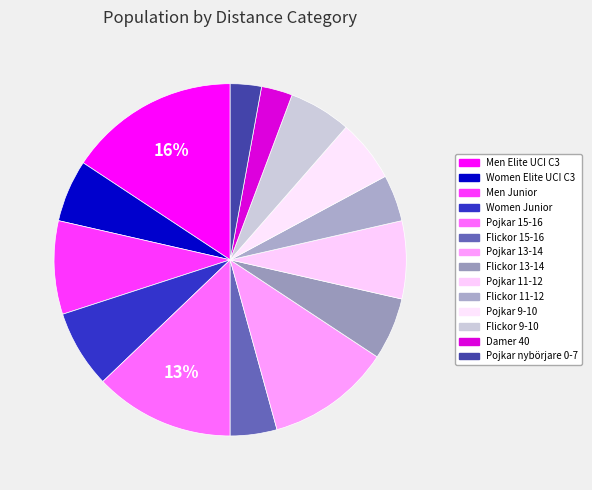

Rank the categories by value from lowest to highest.

Damer 40, Pojkar nybörjare 0-7, Flickor 15-16, Flickor 11-12, Women Elite UCI C3, Flickor 13-14, Pojkar 9-10, Flickor 9-10, Women Junior, Pojkar 11-12, Men Junior, Pojkar 13-14, Pojkar 15-16, Men Elite UCI C3